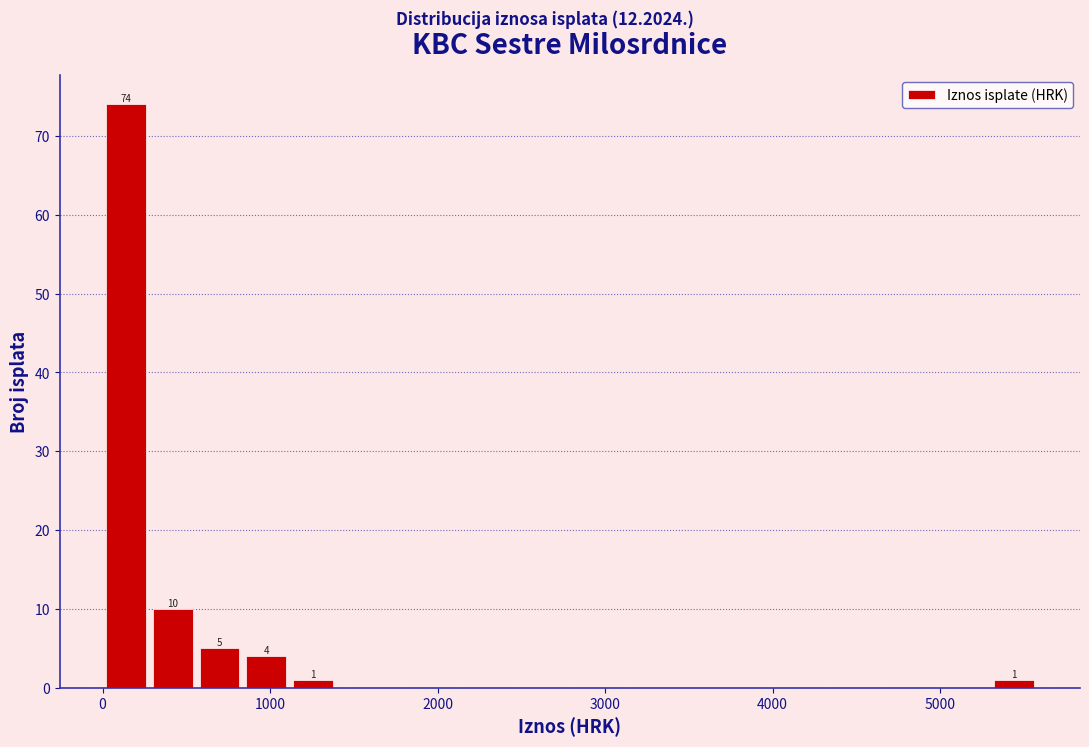

Read against the x-axis, roughly where is the centre of the tallest bar?

100